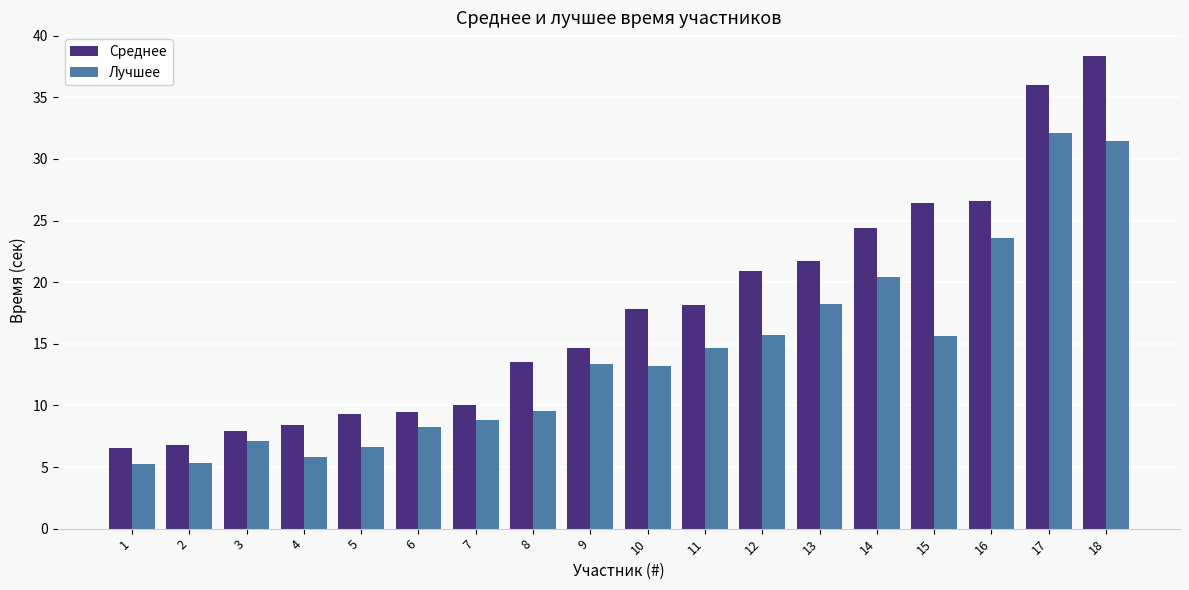

The Лучшее series shows 9.1 at 1. True or false?

False